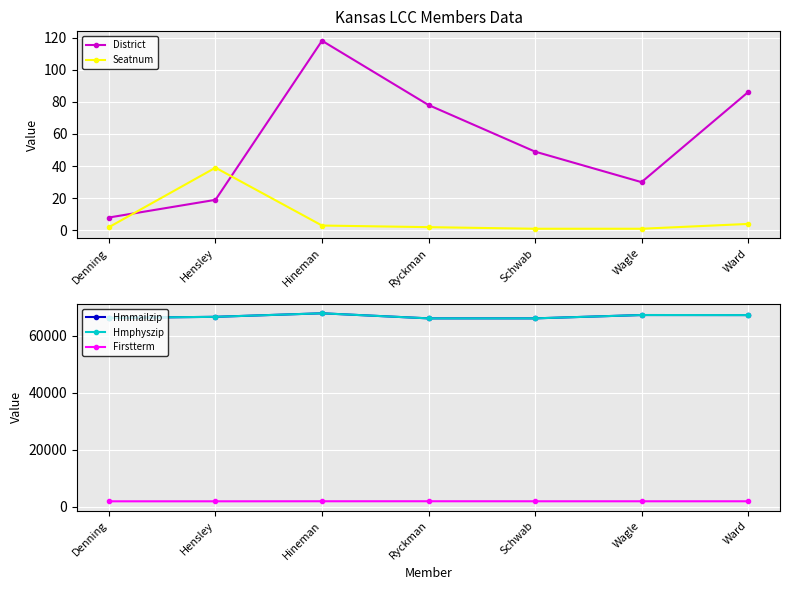

Which series changed the most between Hineman and Schwab?

Hmmailzip